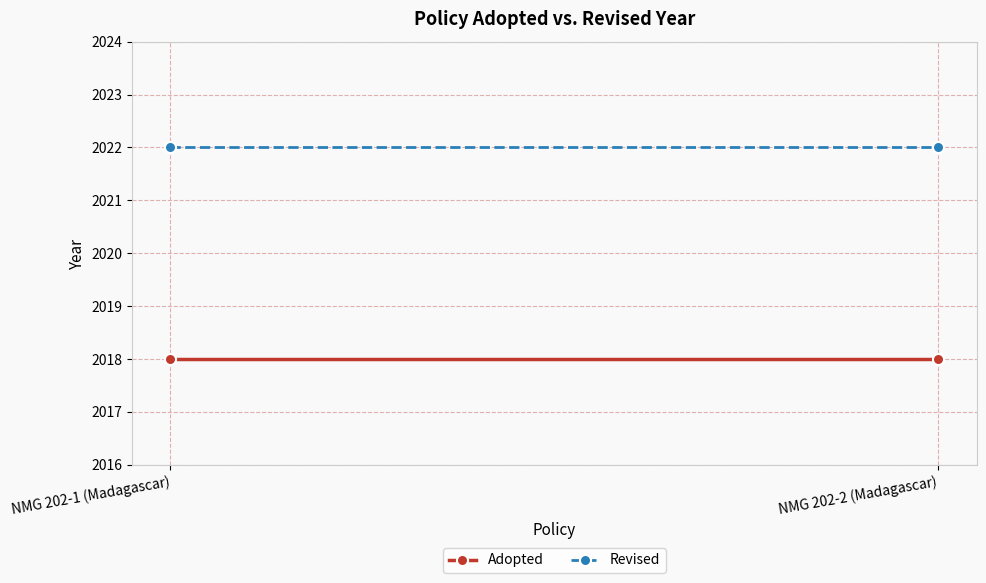

How many series are shown in this chart?

2